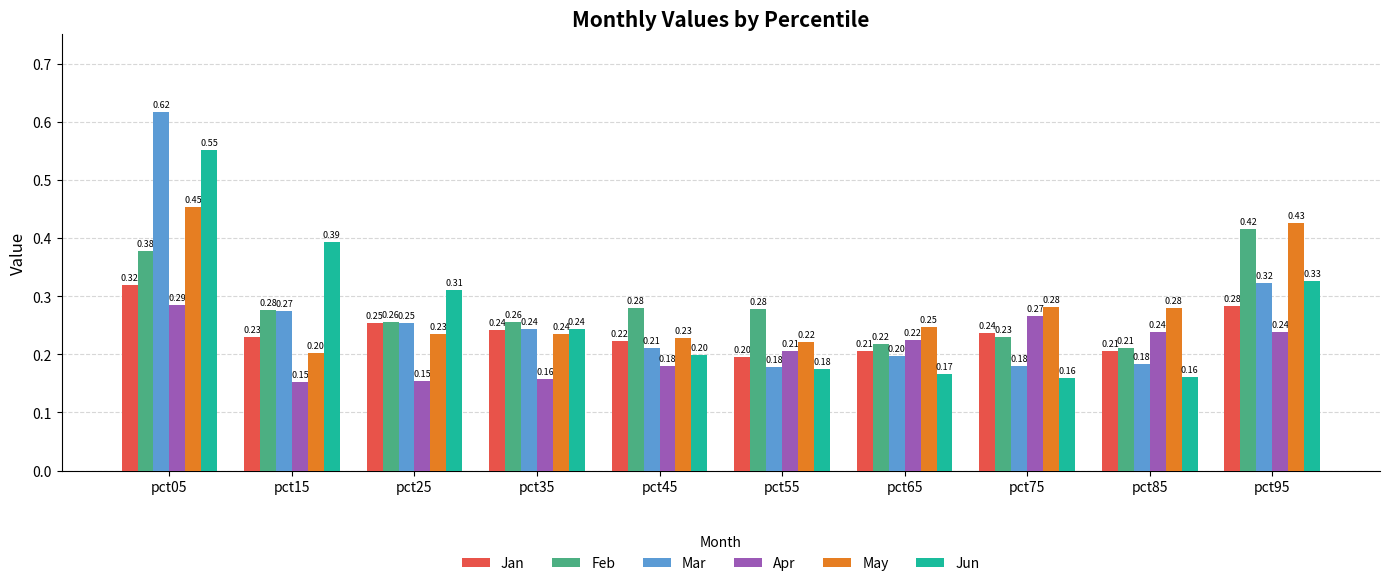

At pct15, list the series in order from largest to smallest.

Jun, Feb, Mar, Jan, May, Apr